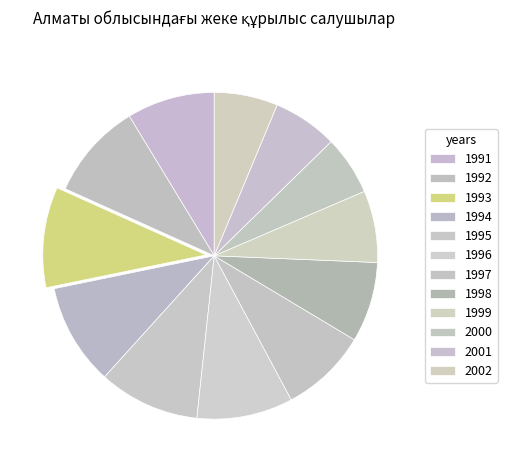

How many segments does this pie chart have?

12